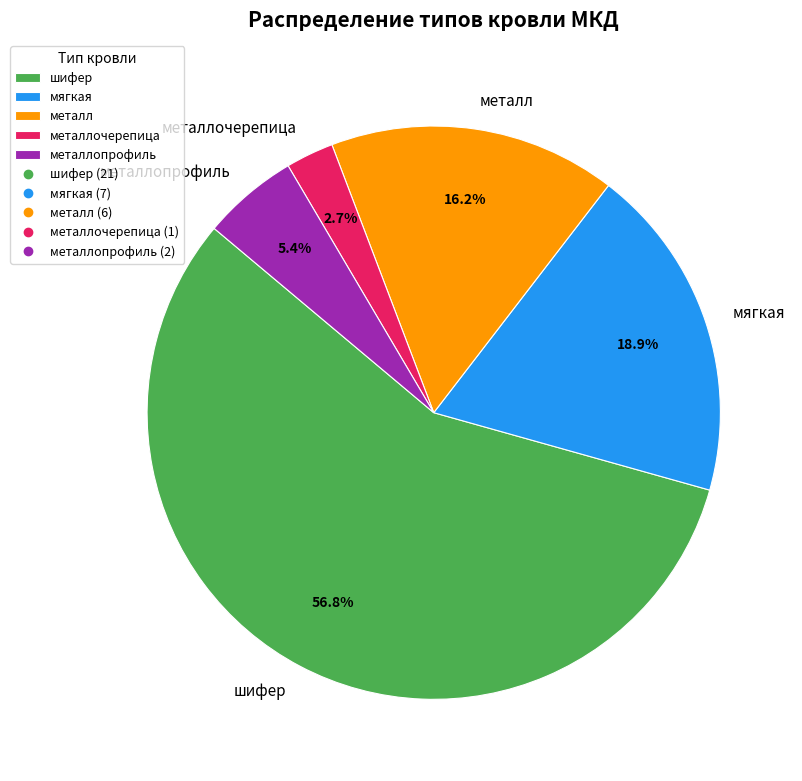

Which category has the biggest portion of the pie?

шифер